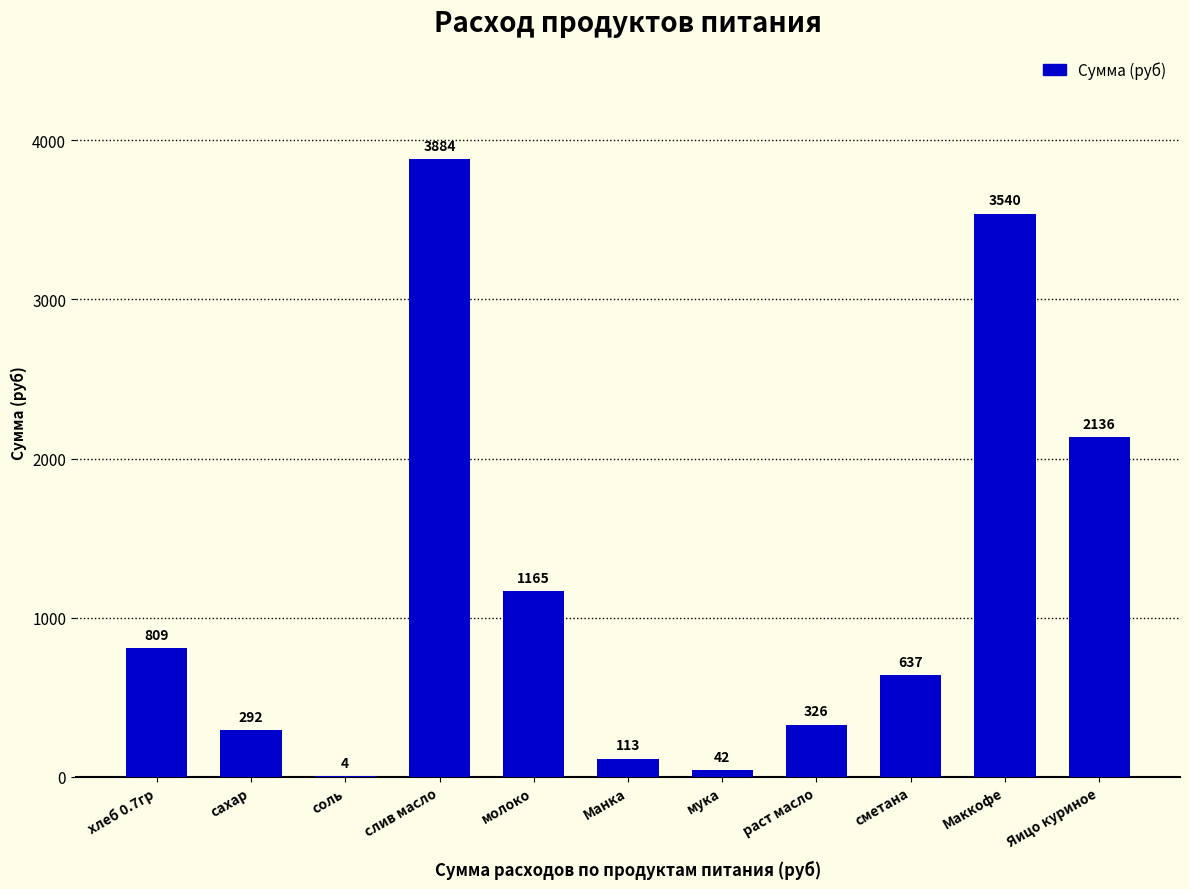

At which label does the data first exceed 637?

хлеб 0.7гр